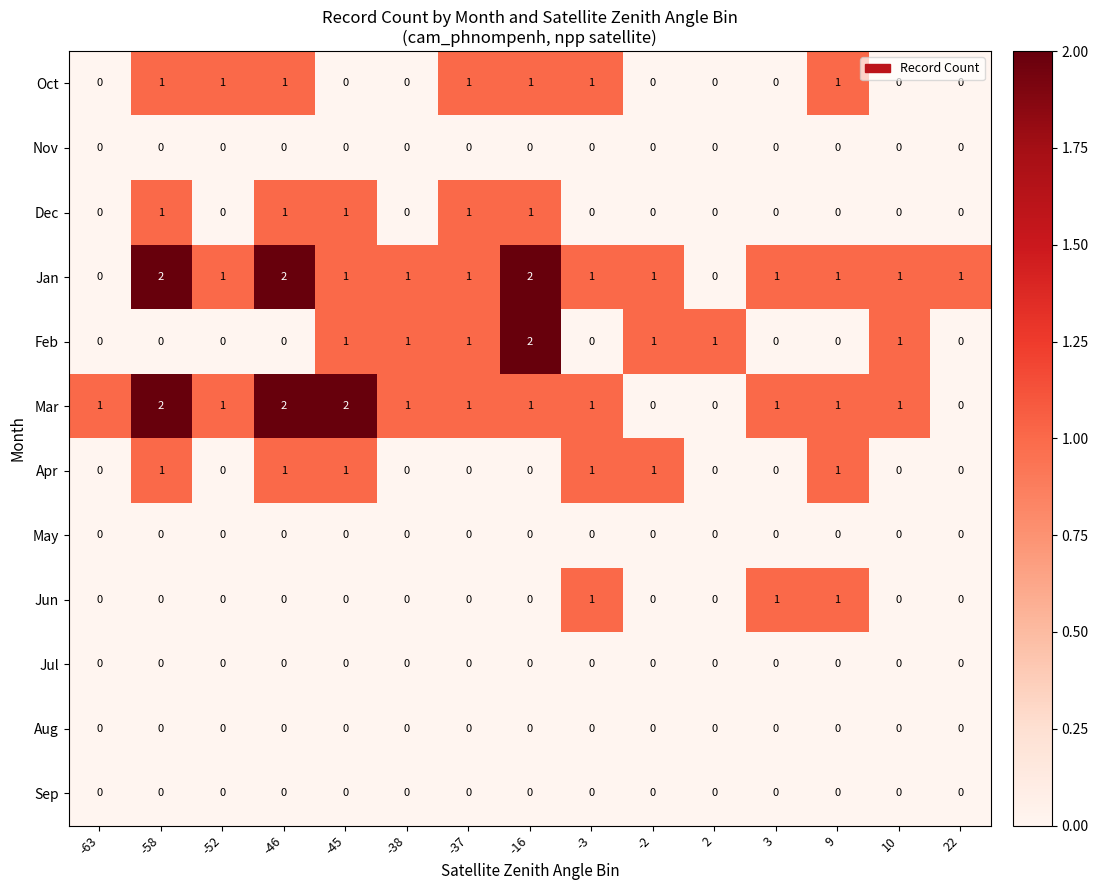

What is the total value across all series at 9?

5